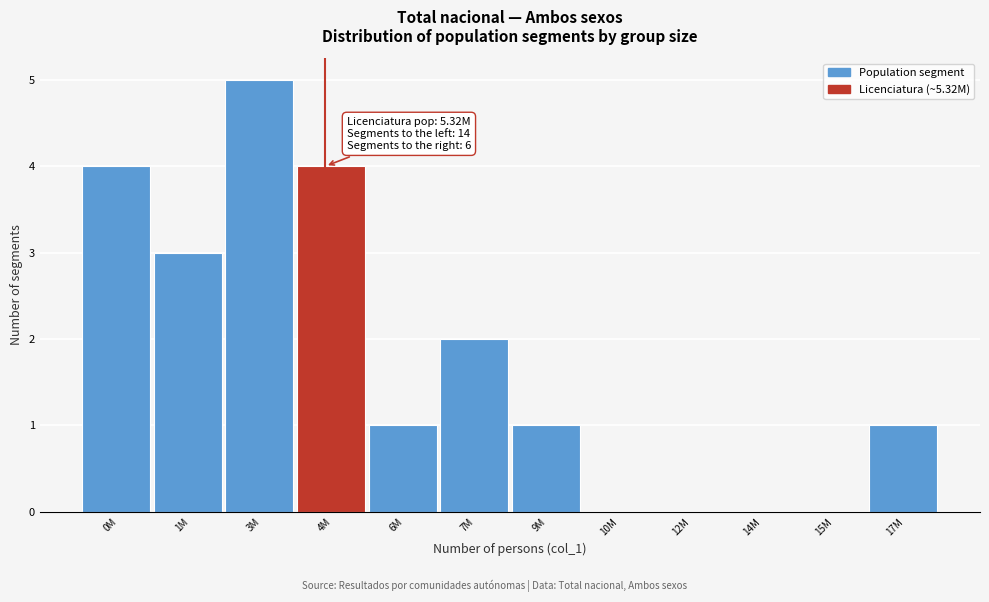

Reading right to left, list all the values displayed in this chart.

17M=1	15M=0	14M=0	12M=0	10M=0	9M=1	7M=2	6M=1	4M=4	3M=5	1M=3	0M=4